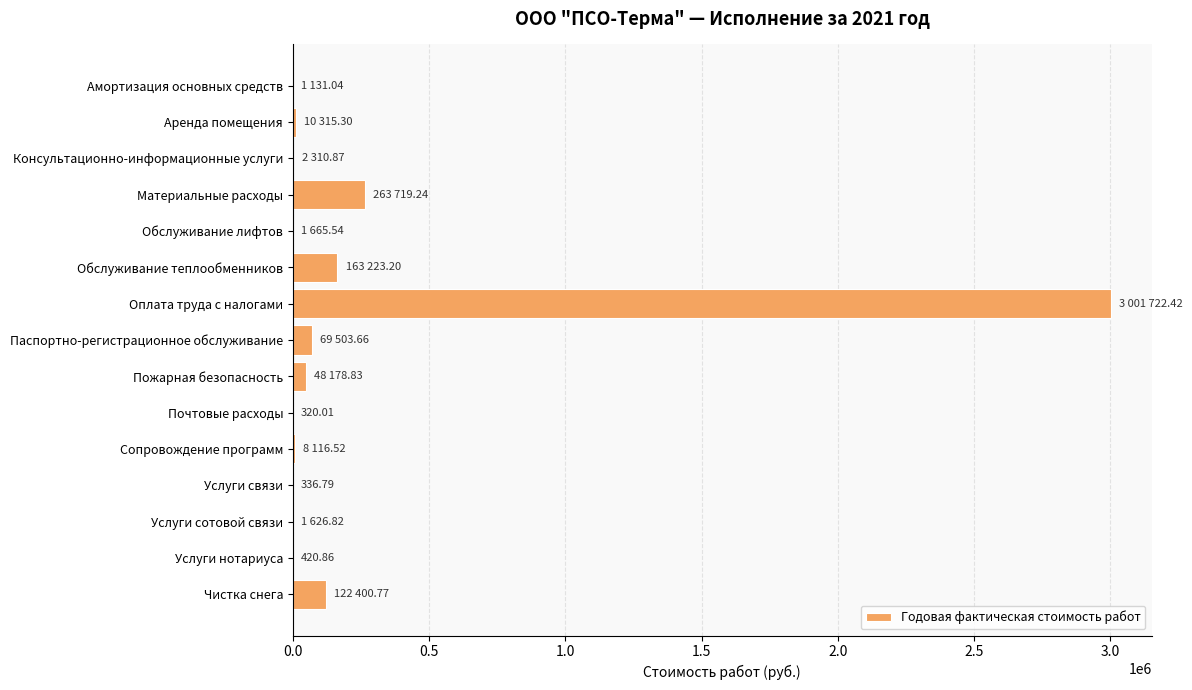

At which label is the value closest to 1501021?

Материальные расходы